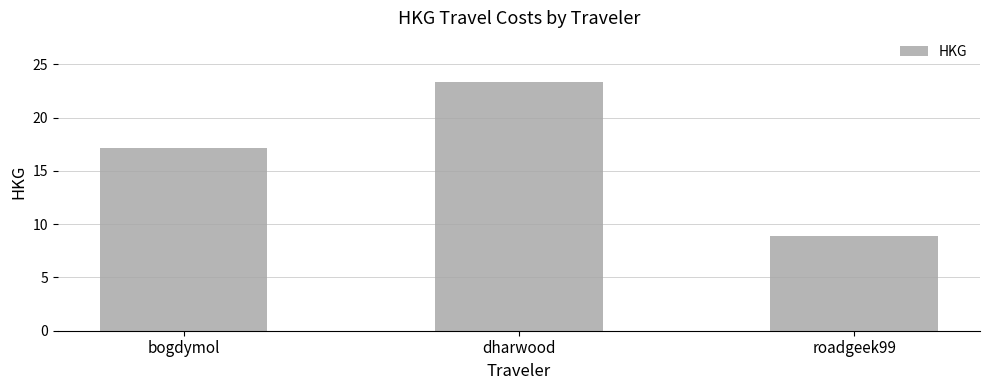

Rank the categories by value from lowest to highest.

roadgeek99, bogdymol, dharwood